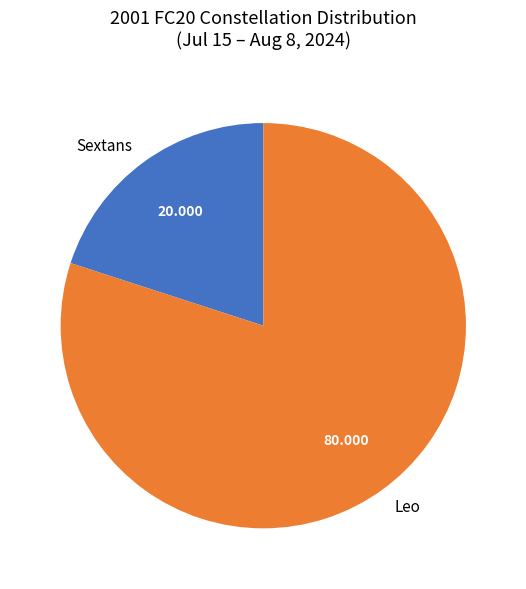

How many slices are in this pie chart?

2